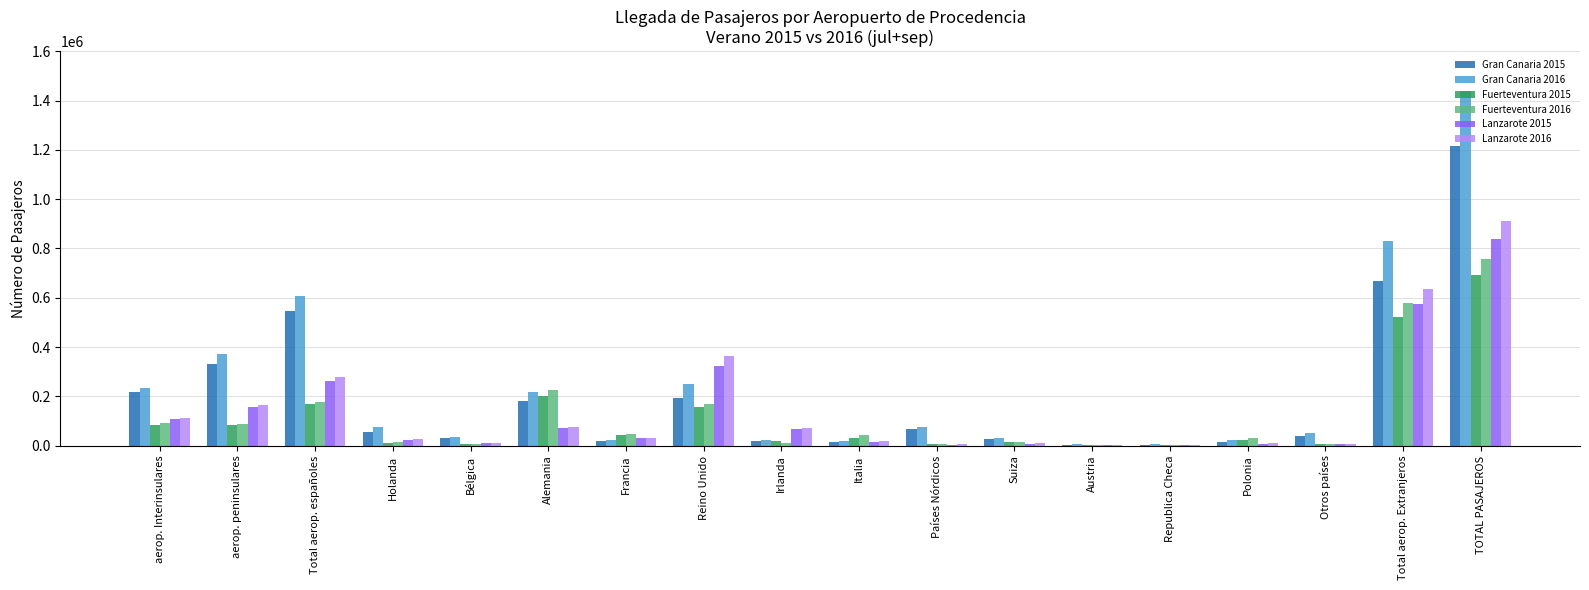

The value of Gran Canaria 2016 at Francia is 20949. True or false?

True